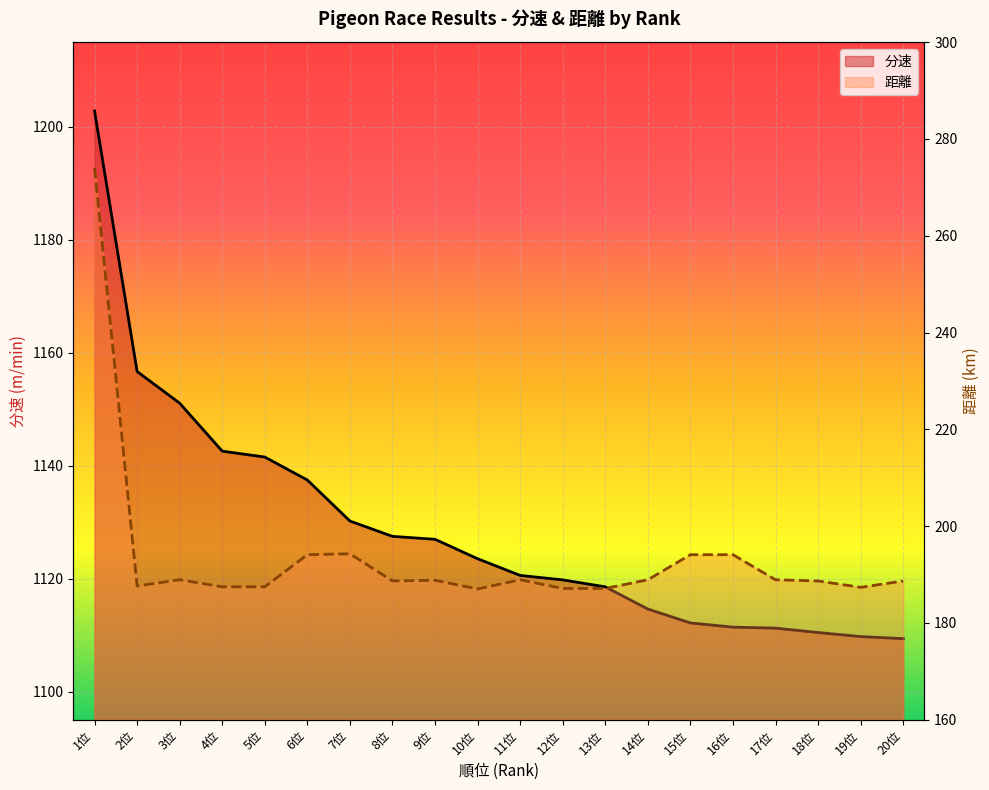

True or false: 分速 has more than 2 interior local peaks.

False